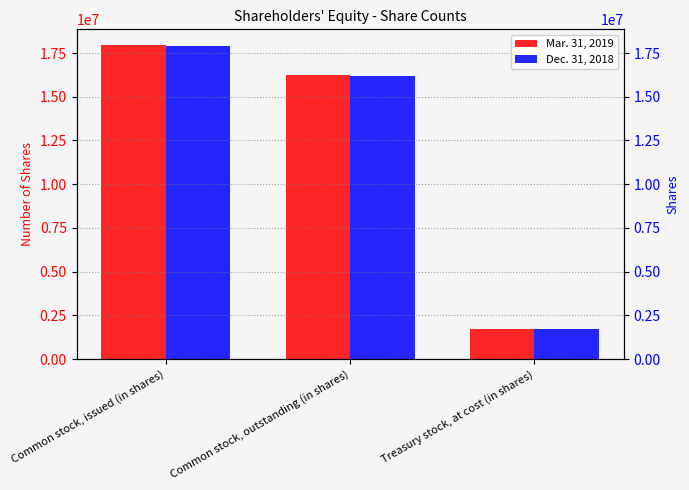

What is the value of the Mar. 31, 2019 bar at the 1st from the left?

17956318